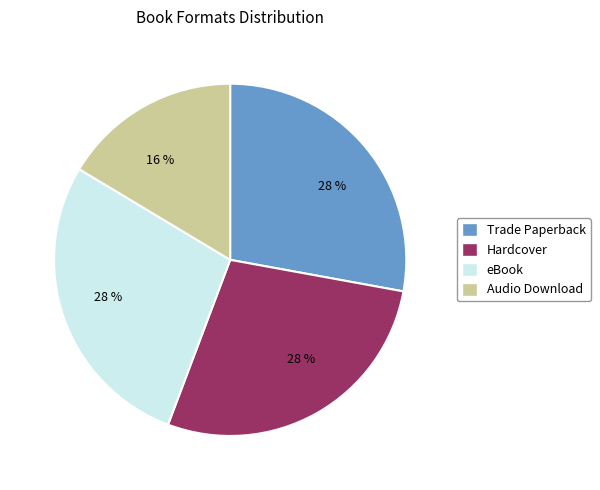

Is there any slice that represents more than half of the pie?

No